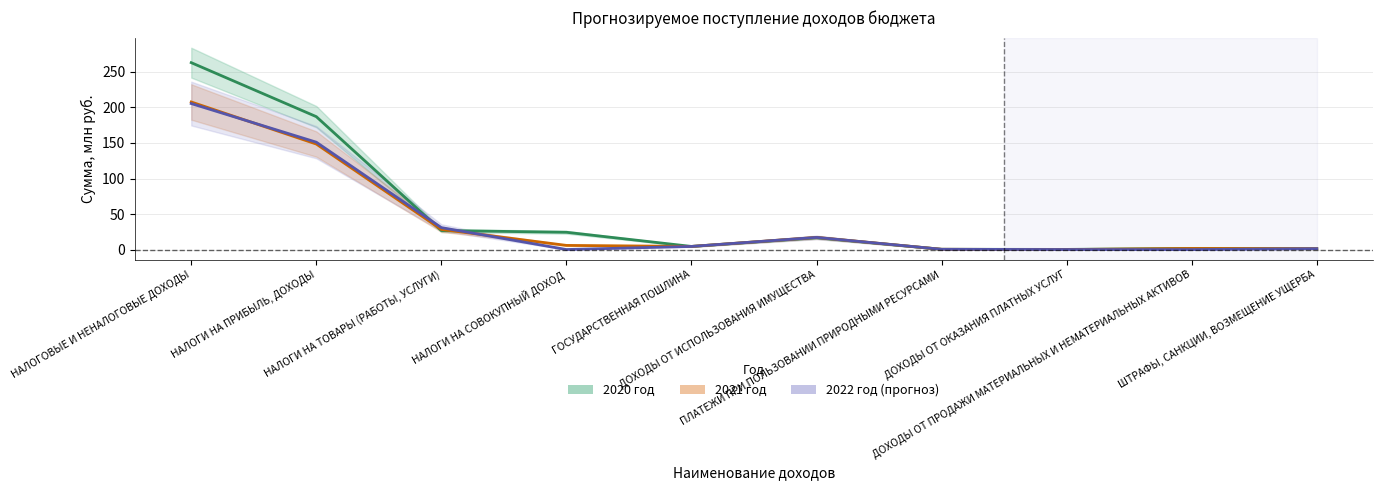

How many data points in 2022 год are above 4?

5